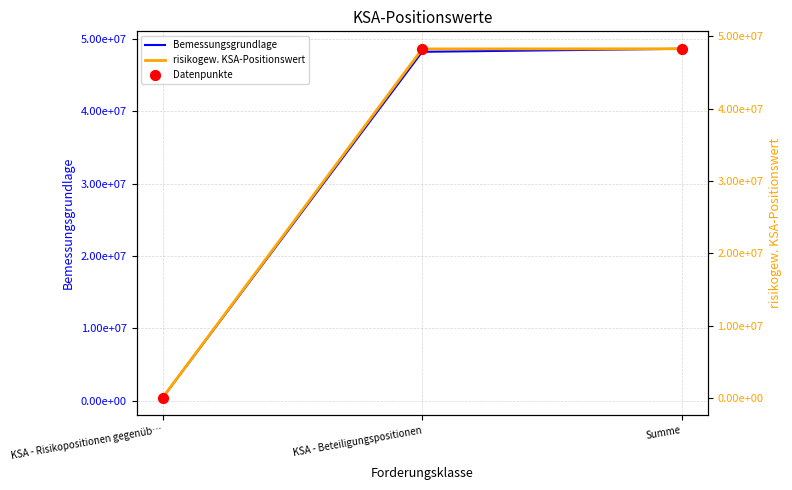

At how many categories does at least one series exceed 7048838?

2